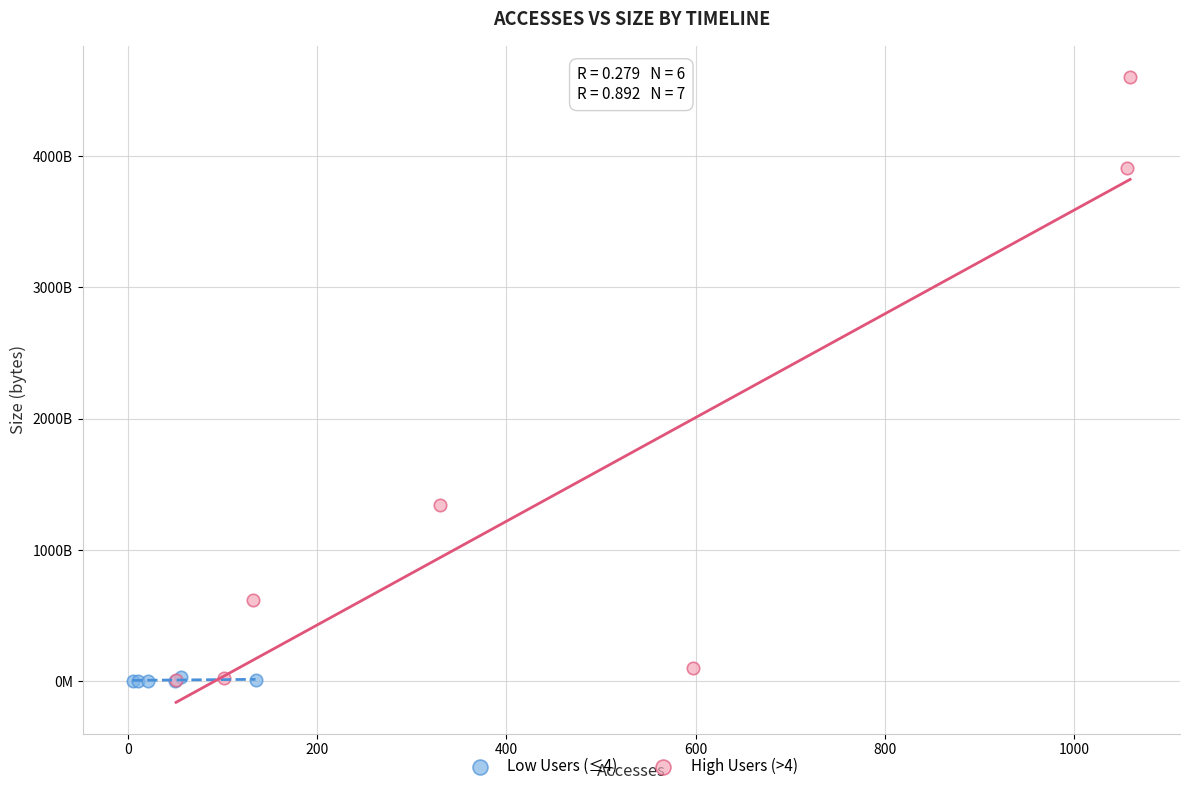

What are all the series names shown in the legend?

Low Users (≤4), High Users (>4)